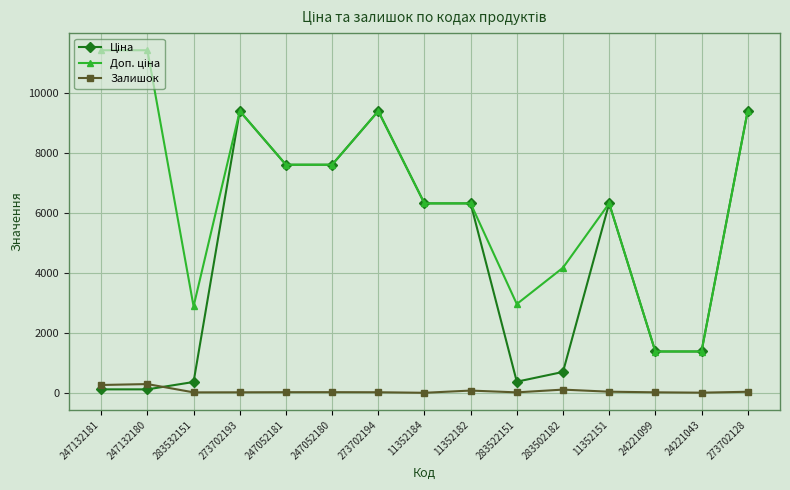

Is it true that Залишок equals 16.0 at 273702193?

True